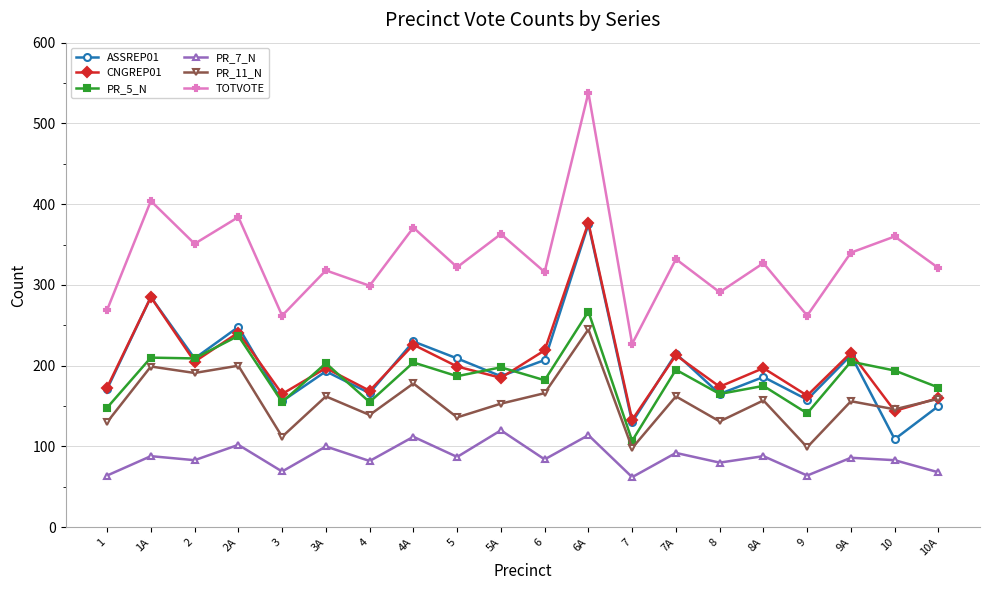

At which category does ASSREP01 reach its first local peak?

1A